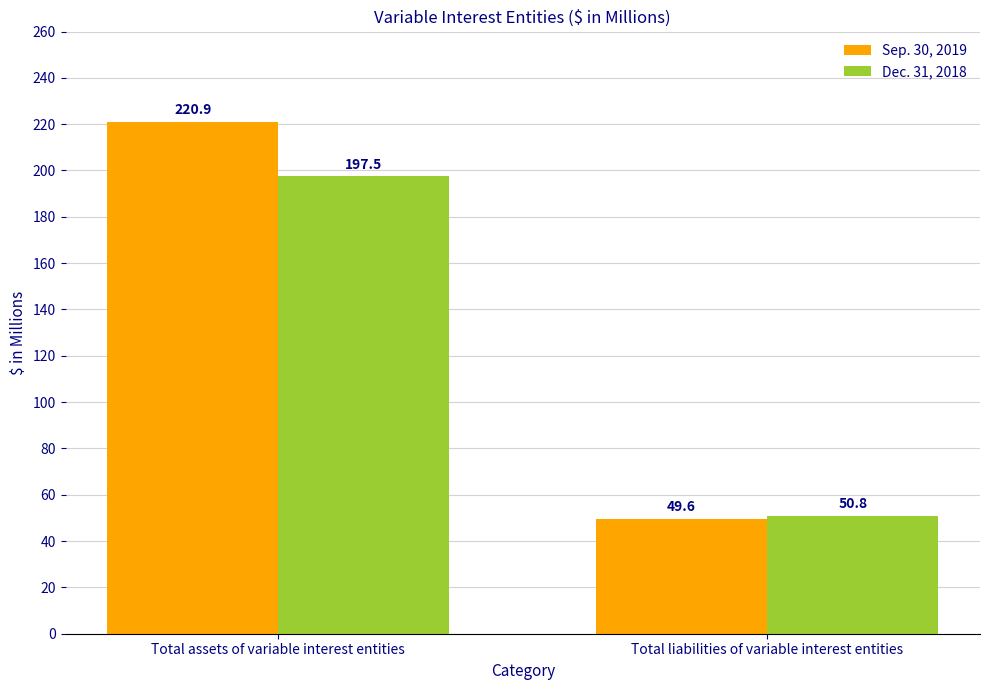

Rank the series by their average value, from lowest to highest.

Dec. 31, 2018, Sep. 30, 2019